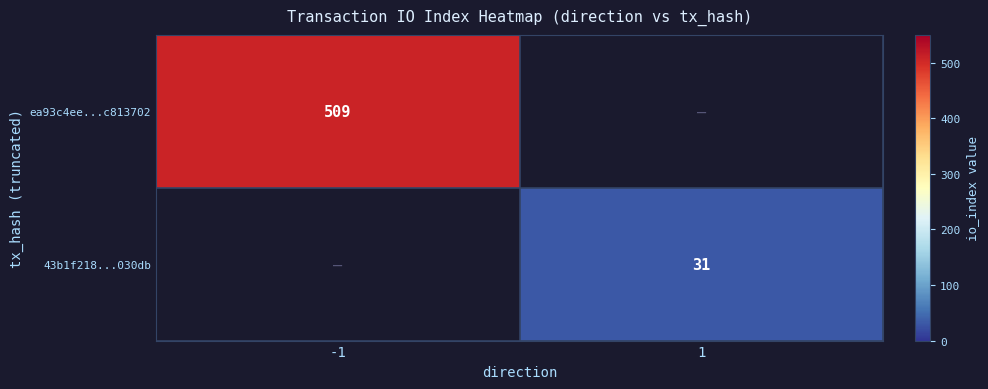

True or false: 43b1f218...030db has a value of 31 at 1.

True